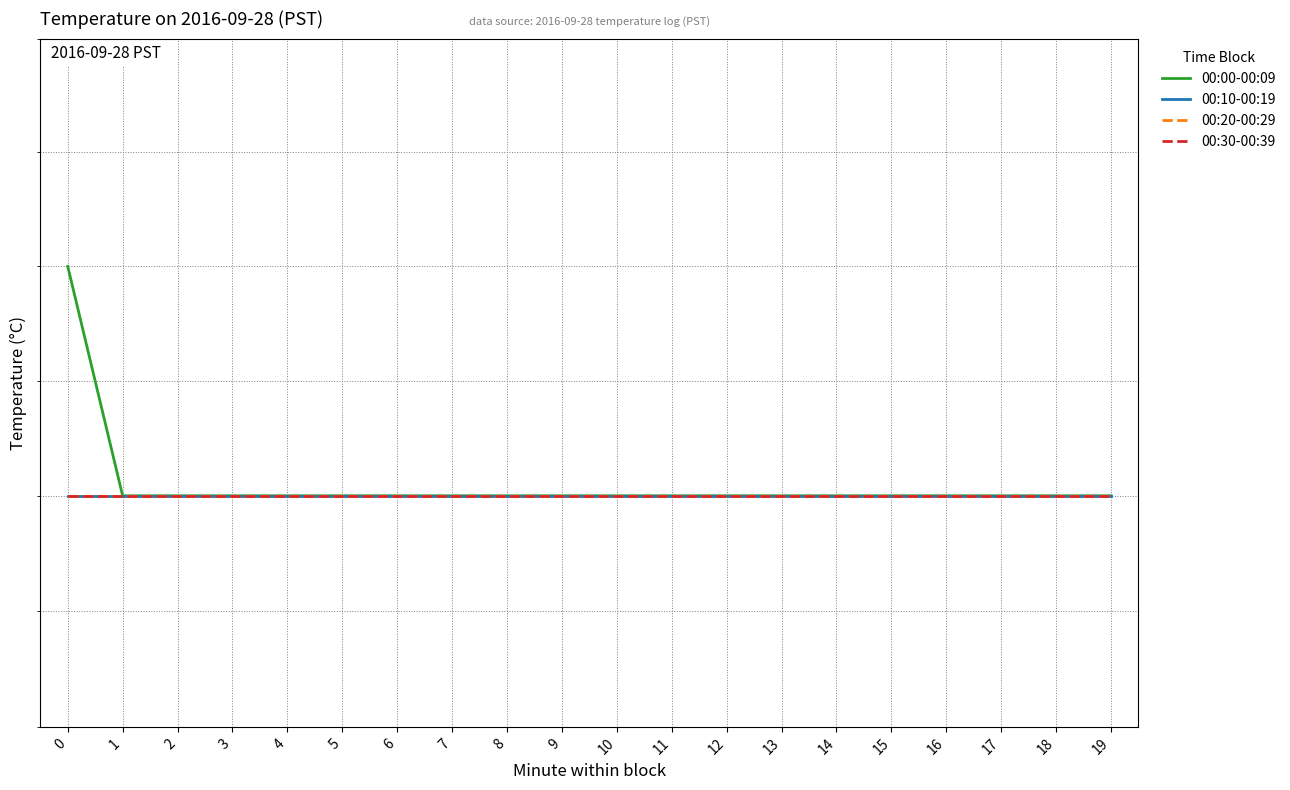

What is the total value across all series at 2?

55.6